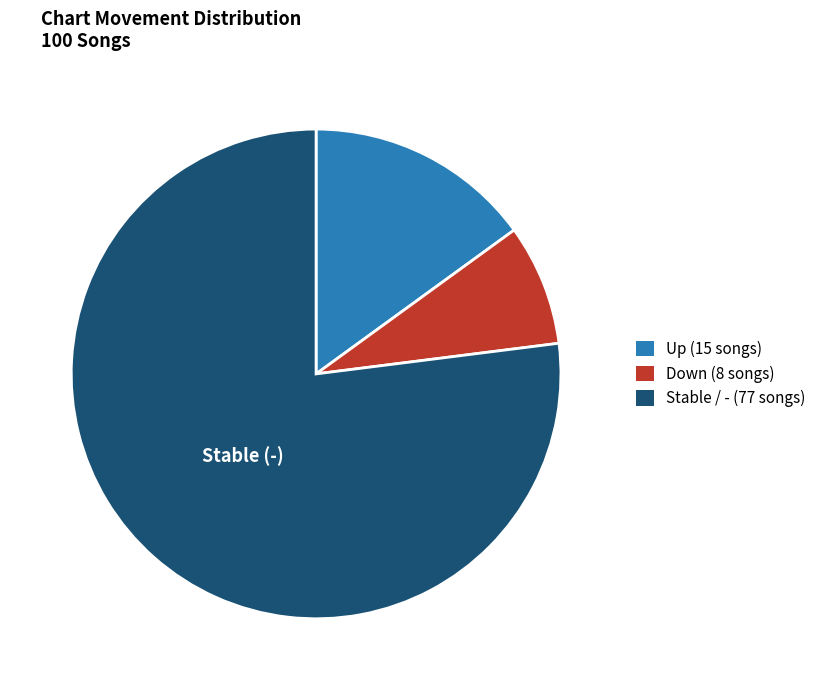

Is there a majority slice in this chart?

Yes